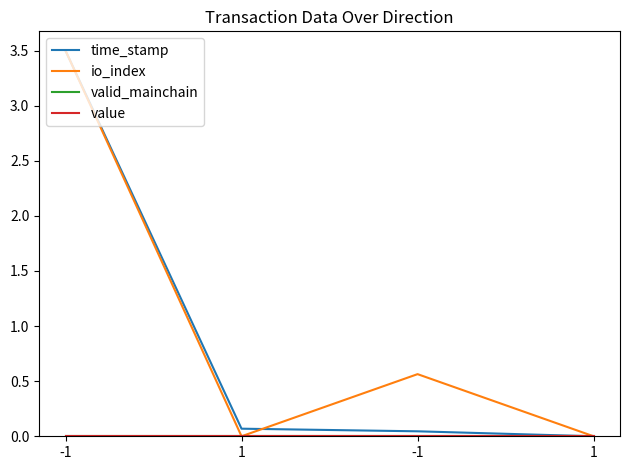

At which category is the sum across all series the highest?

-1